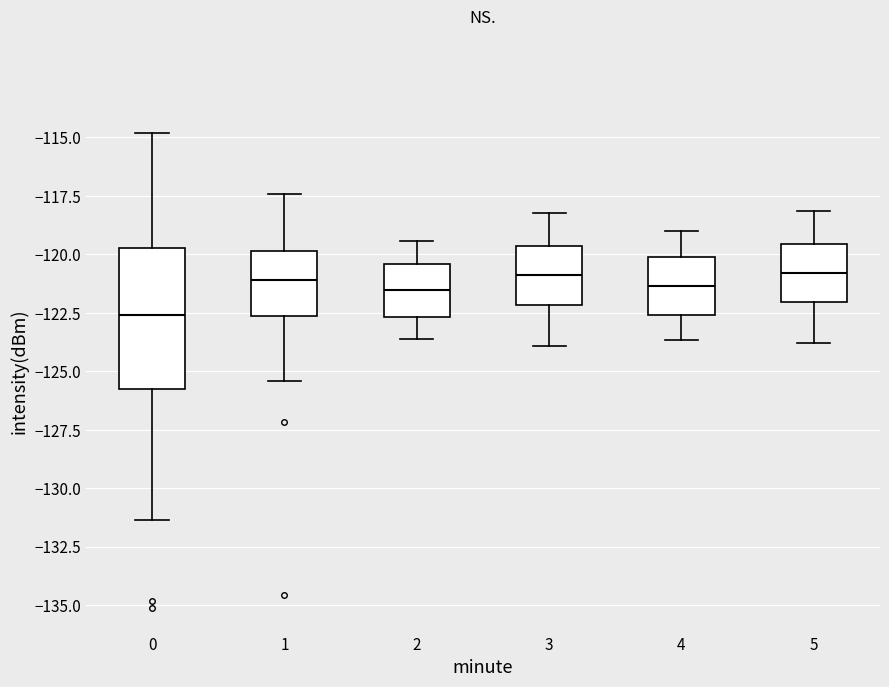

Where is the lower edge of the box at x = 3 on the y-axis? The values are not printed on the chart, so give them approximately, as read against the axis.

-122.0